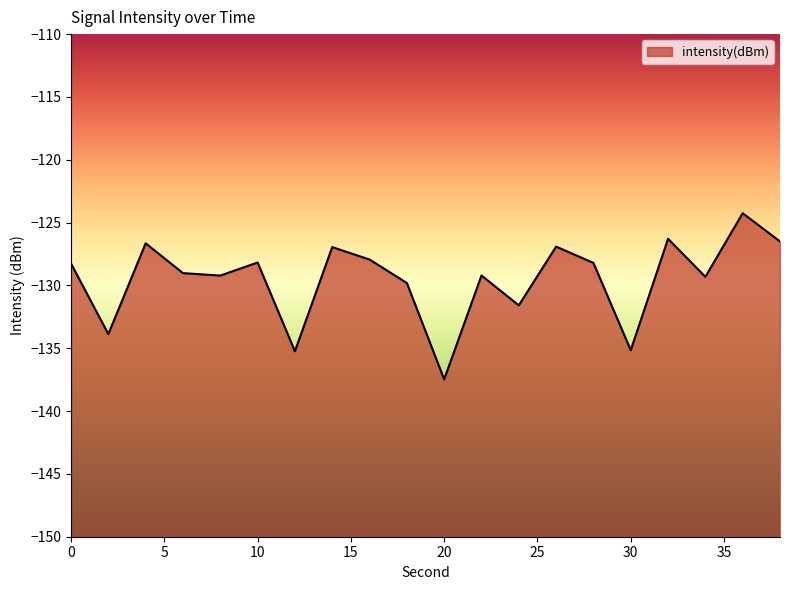

Rank the categories by value from lowest to highest.

20, 12, 30, 2, 24, 18, 34, 8, 22, 6, 0, 28, 10, 16, 14, 26, 4, 38, 32, 36